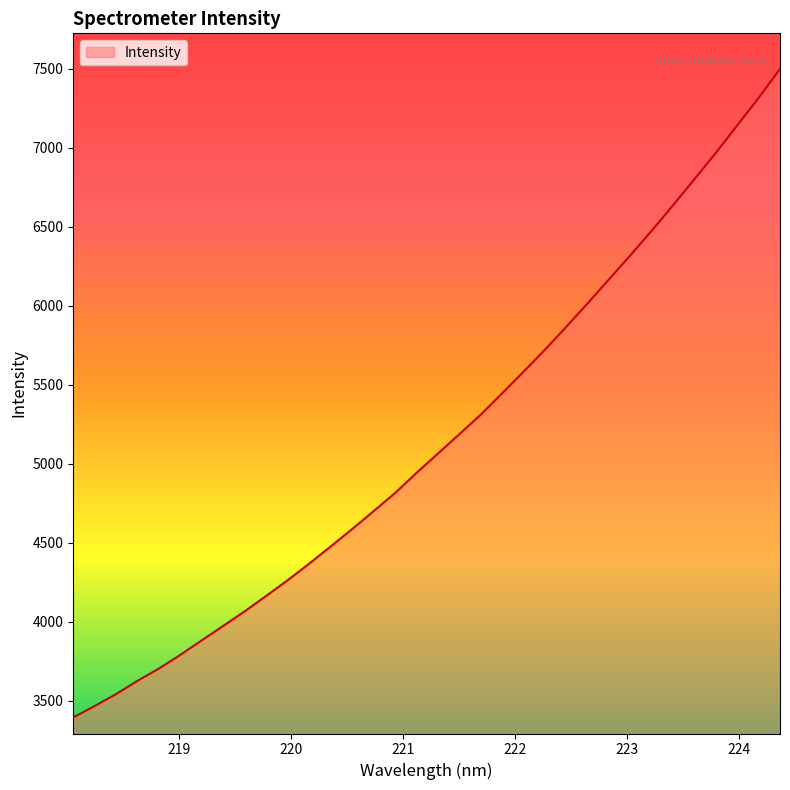

What is the greatest value displayed?

7498.8